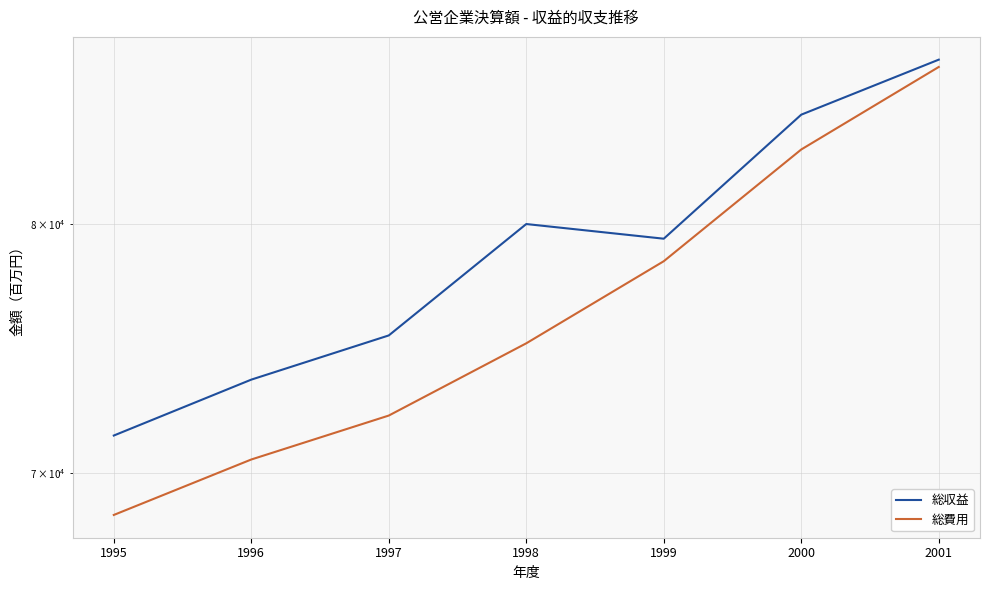

Reading left to right, transcribe all the data shown in this chart.

総収益: 71418.0	73593.0	75359.0	80000.0	79373.0	84835.0	87376.0
総費用: 68439.0	70506.0	72187.8	75041.0	78420.0	83265.0	87034.0